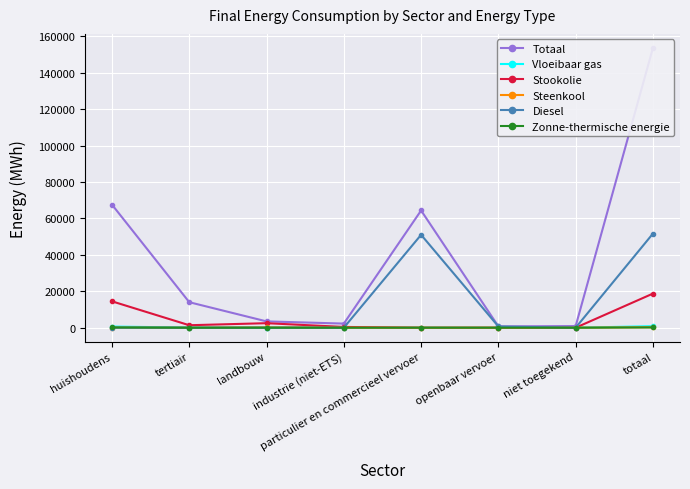

At which label does Totaal first exceed 14006?

huishoudens